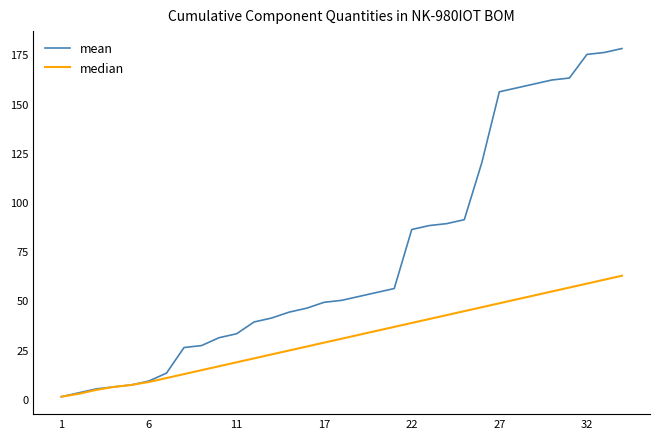

Is this an area chart (filled region under the line)?

No